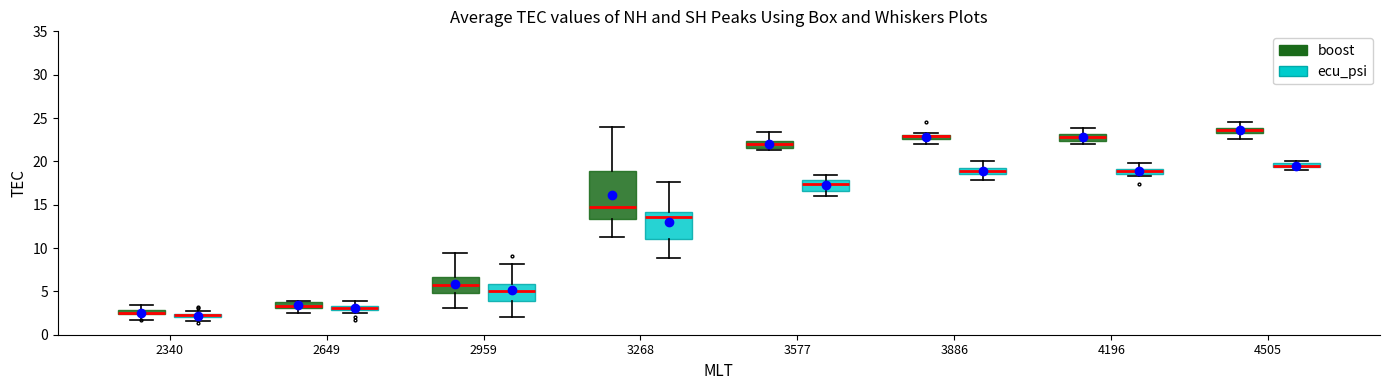

Where is the upper edge of the box for 4505 (boost) on the y-axis? The values are not printed on the chart, so give them approximately, as read against the axis.

24.0